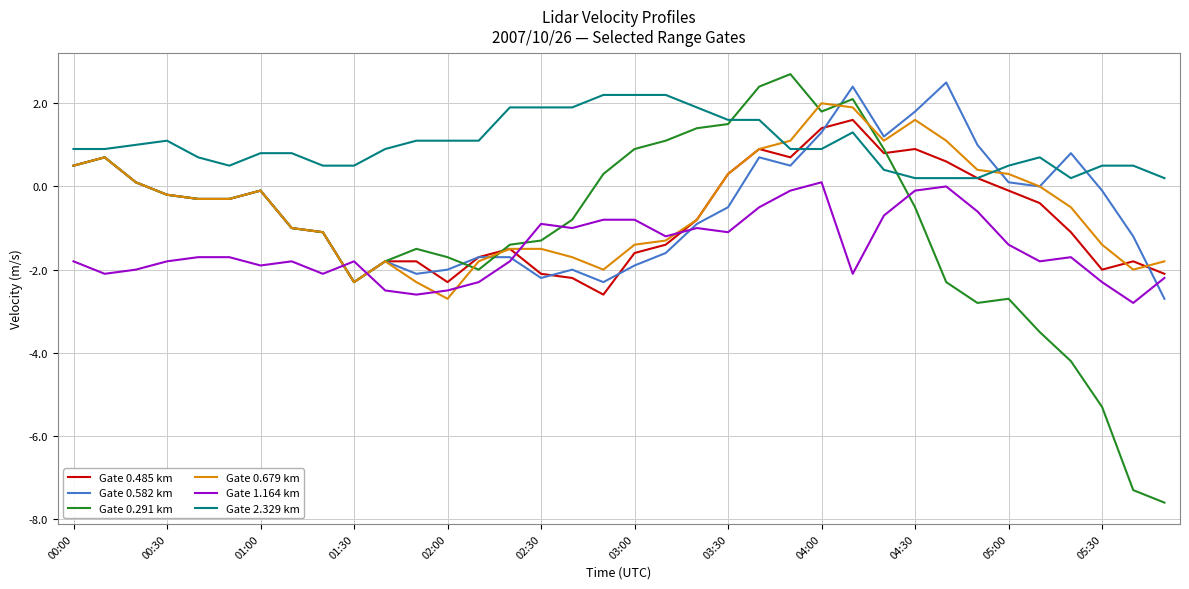

Count the number of categories in the chart.

36